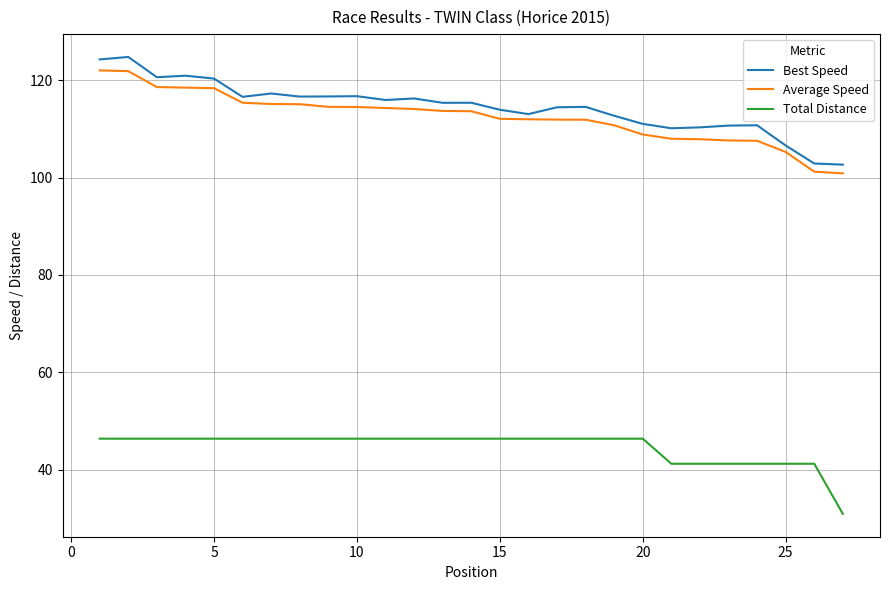

True or false: Average Speed and Total Distance cross at least once.

False